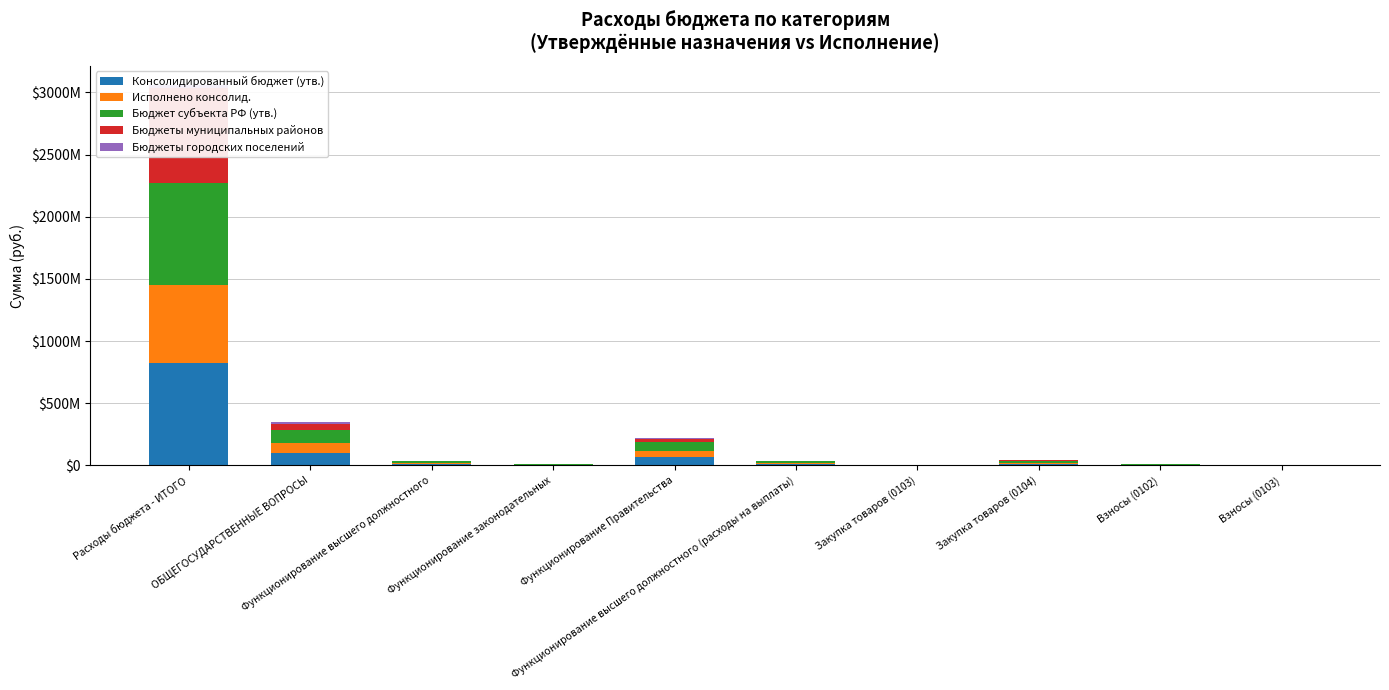

Which has a higher value, Закупка товаров (0104) or Функционирование законодательных?

Закупка товаров (0104)